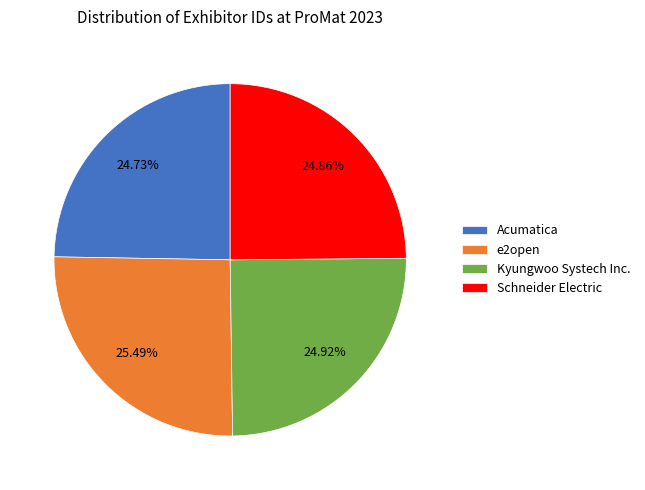

Which has a higher value, e2open or Acumatica?

e2open